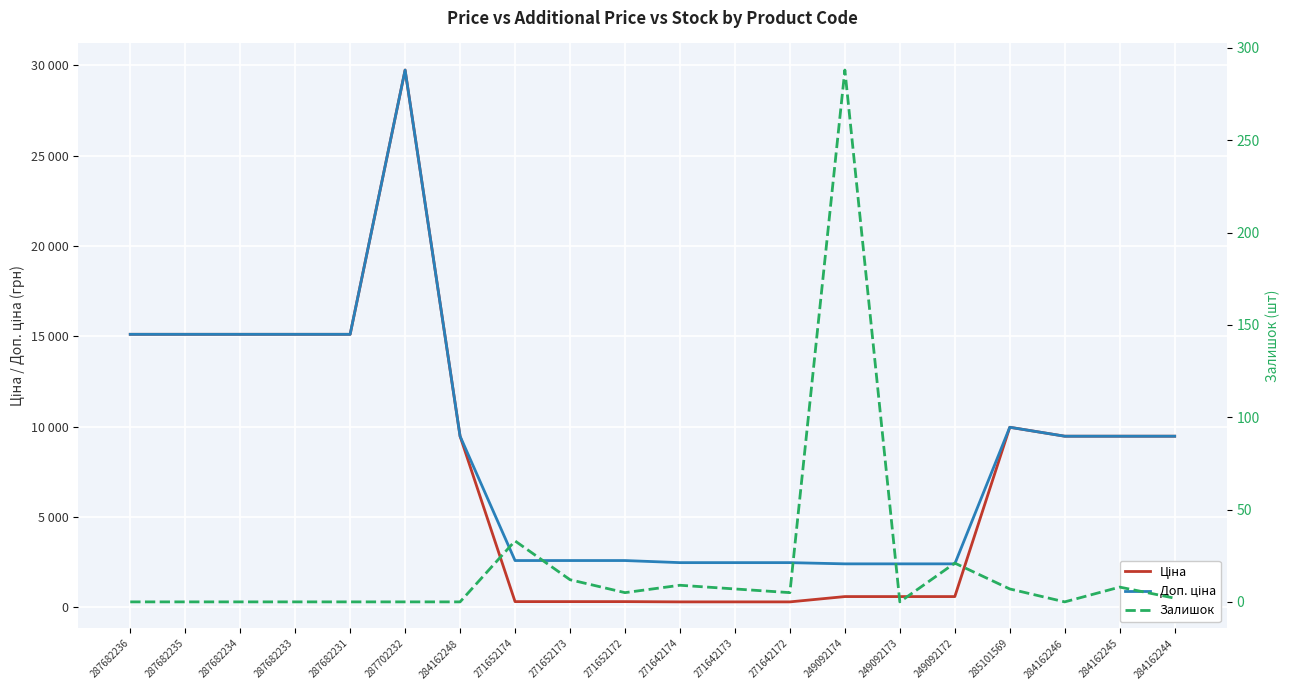

True or false: Залишок and Доп. ціна intersect in this chart.

False